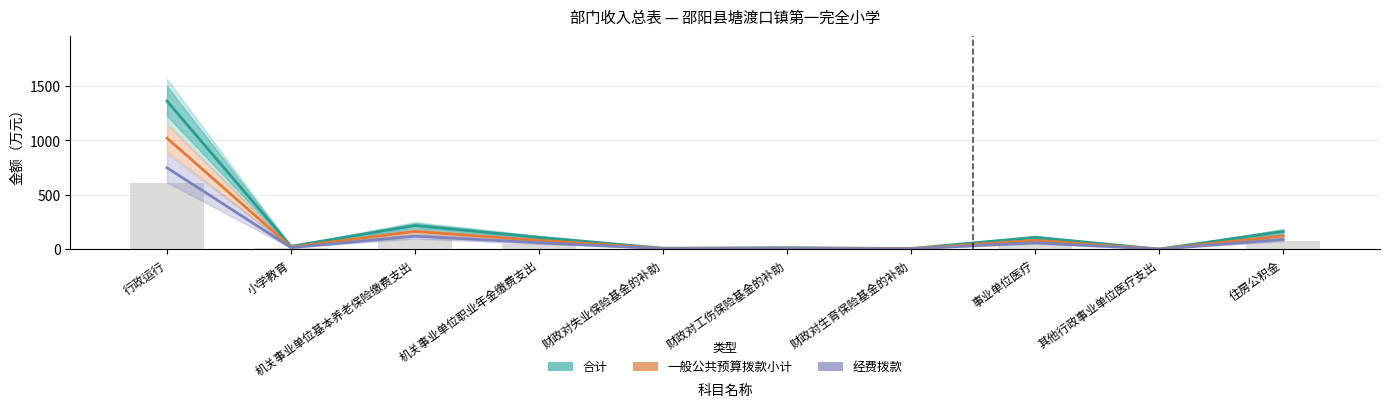

How many data points in 一般公共预算拨款小计 are less than 81?

5